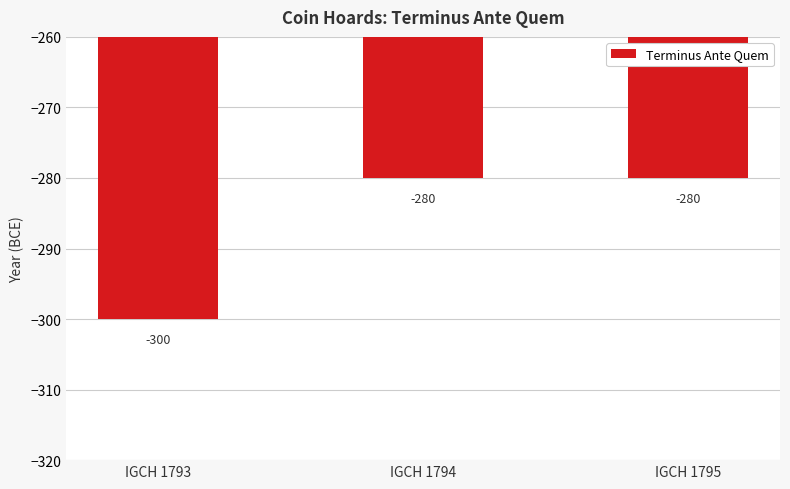

How many data points does each series have?

3